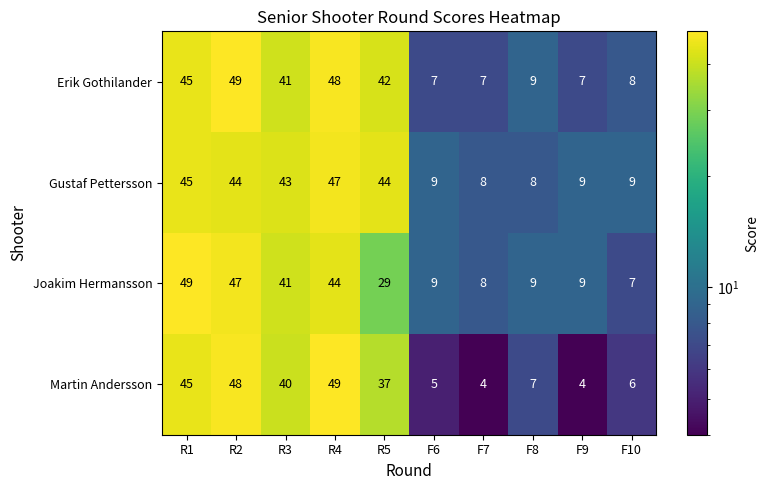

Between R1 and R2, which series saw the biggest shift?

Erik Gothilander